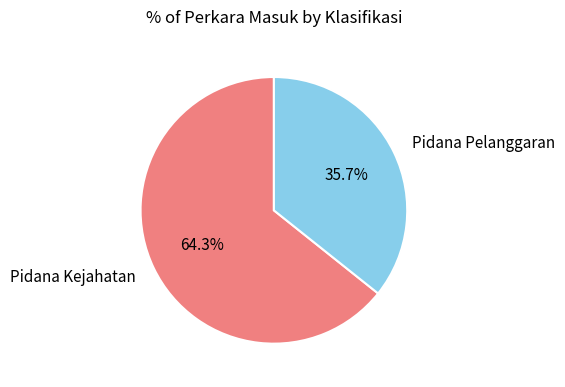

Combined, do Pidana Kejahatan and Pidana Pelanggaran account for over 50%?

Yes